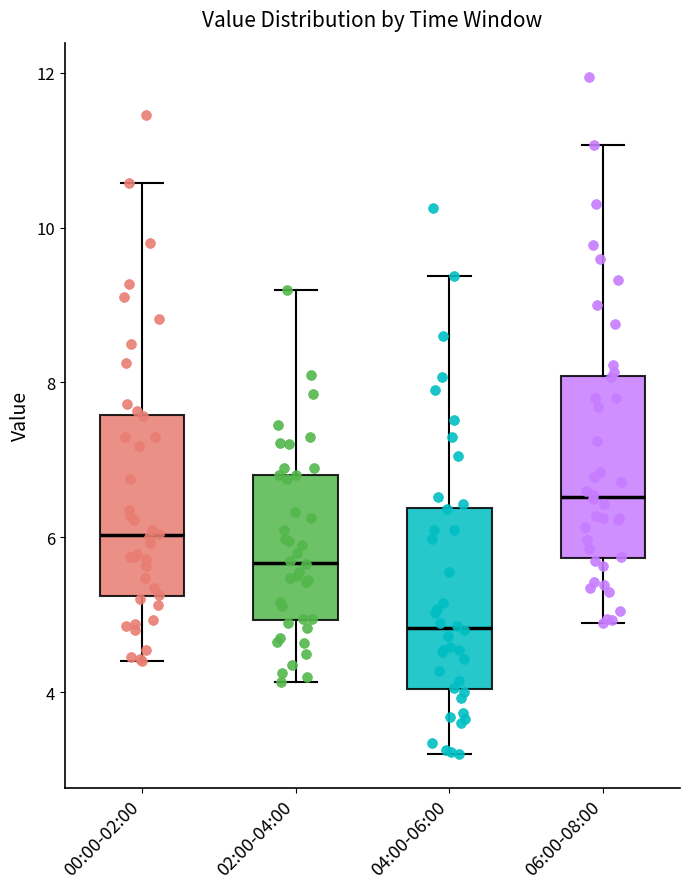

Reading left to right, read every box against the y-axis: the position of its median line, the range the box covers, and the ends of its whiskers. The values are not printed on the chart, so give them approximately, as read against the axis.

00:00-02:00: median 6.0, box 5.2 to 7.6, whiskers 4.4 to 10.6
02:00-04:00: median 5.6, box 5.0 to 6.8, whiskers 4.2 to 9.2
04:00-06:00: median 4.8, box 4.0 to 6.4, whiskers 3.2 to 9.4
06:00-08:00: median 6.6, box 5.8 to 8.0, whiskers 5.0 to 11.0